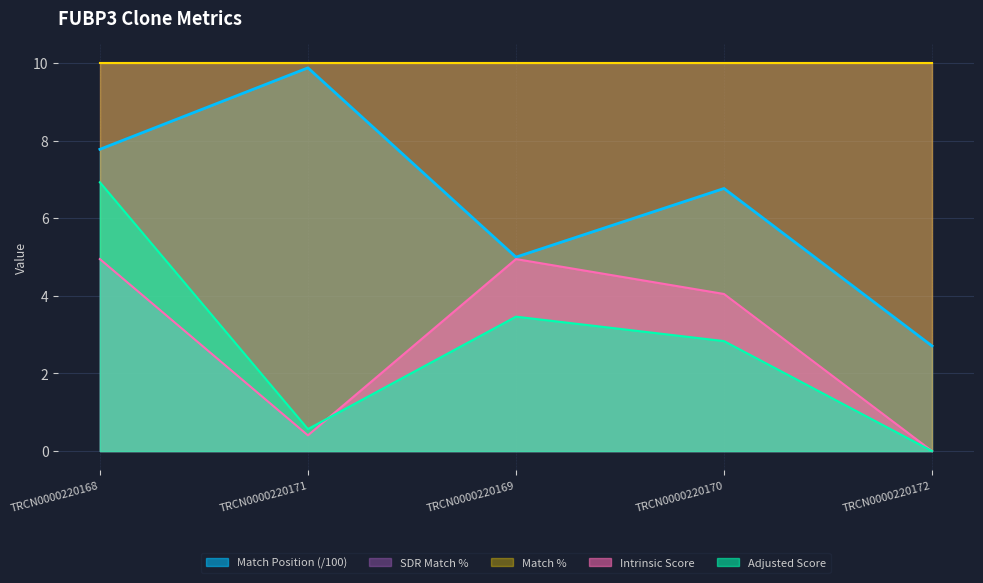

Which series has the largest range (max minus min)?

Match Position